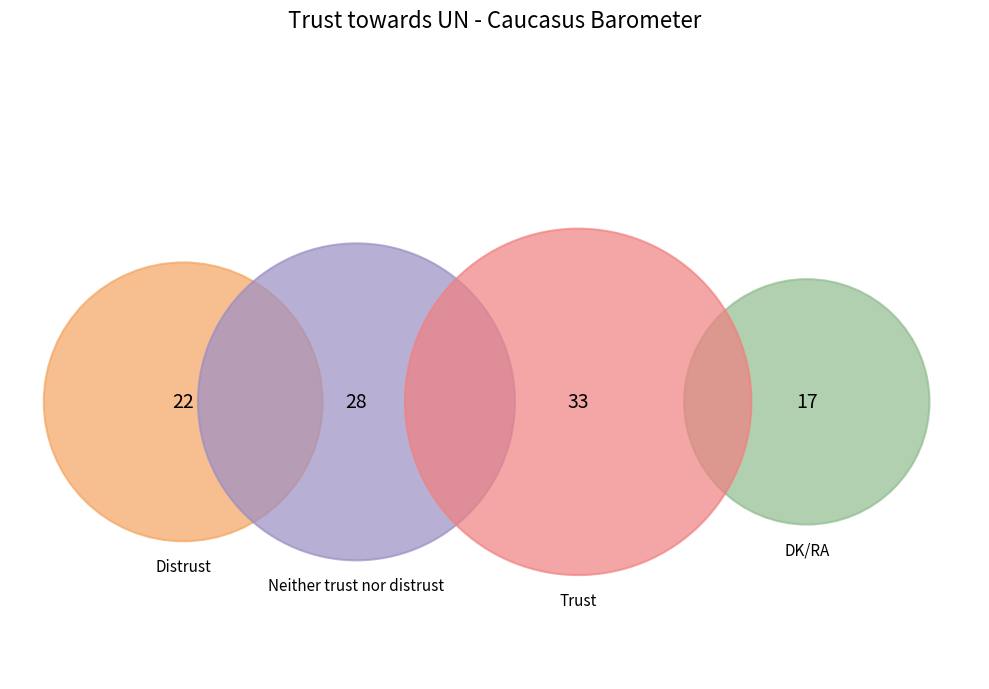

Is there a majority slice in this chart?

No